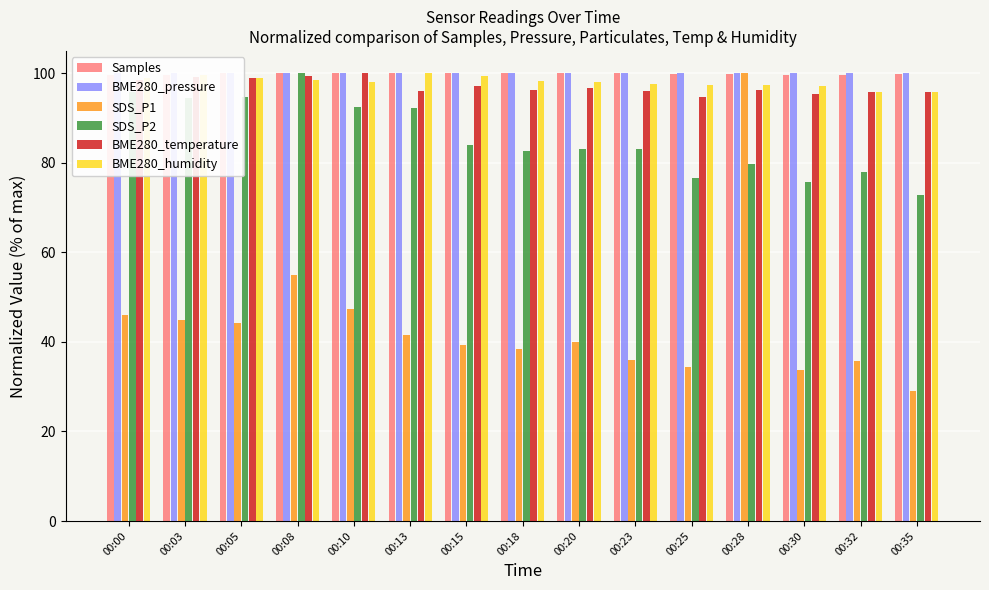

At how many categories does at least one series exceed 89?

15